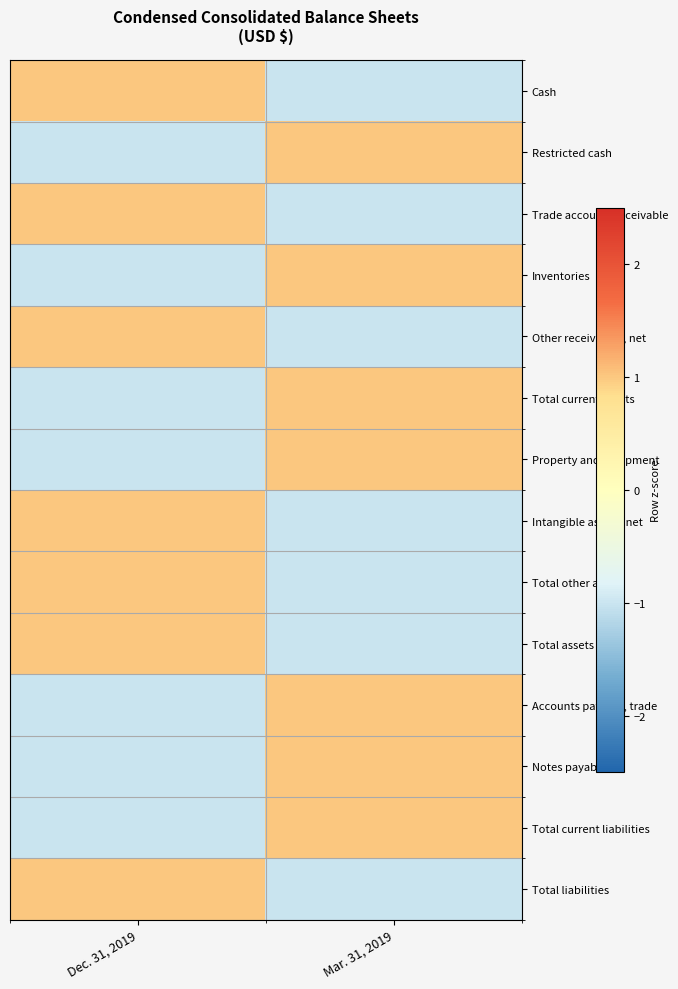

Which series has the largest range (max minus min)?

Cash